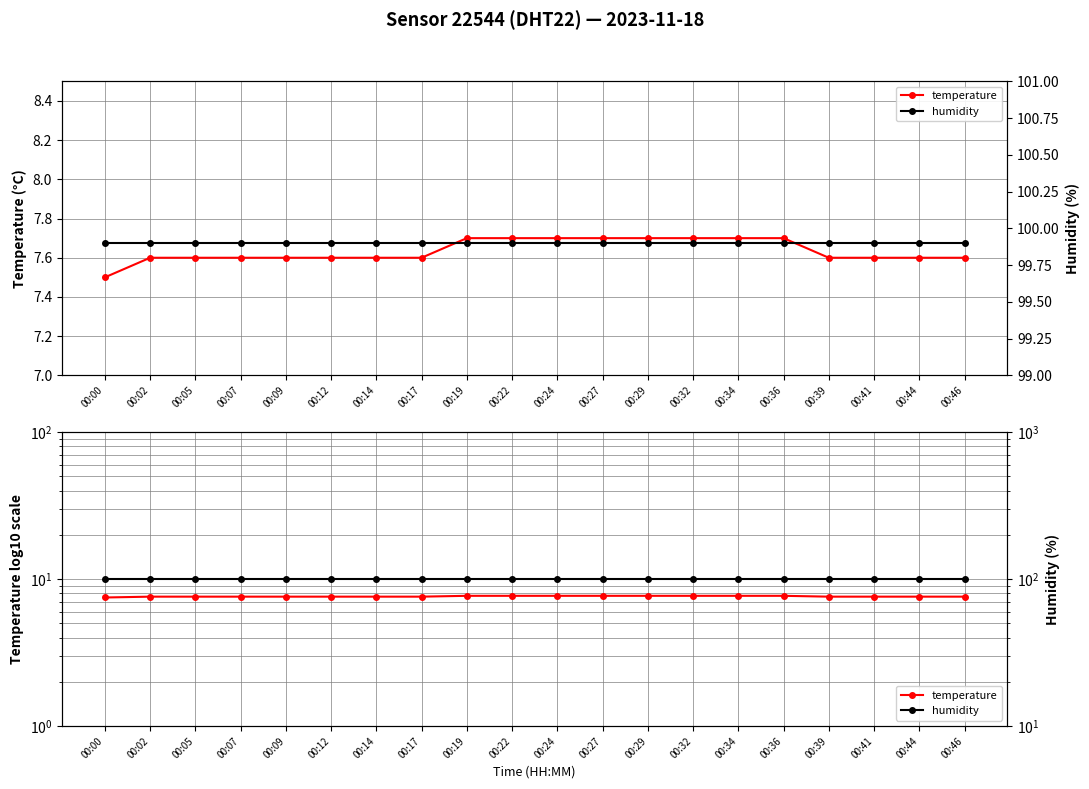

Read the humidity value at 00:39.

99.9